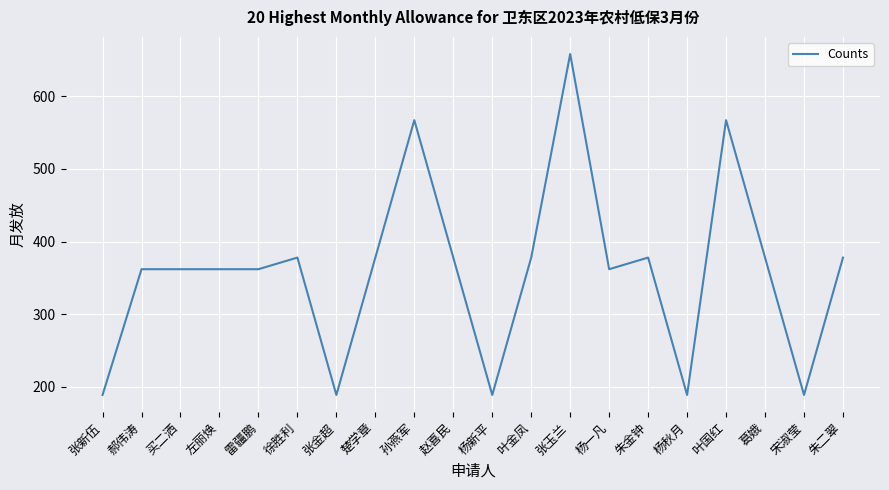

Is it true that the value at 赵喜民 is 106?

False